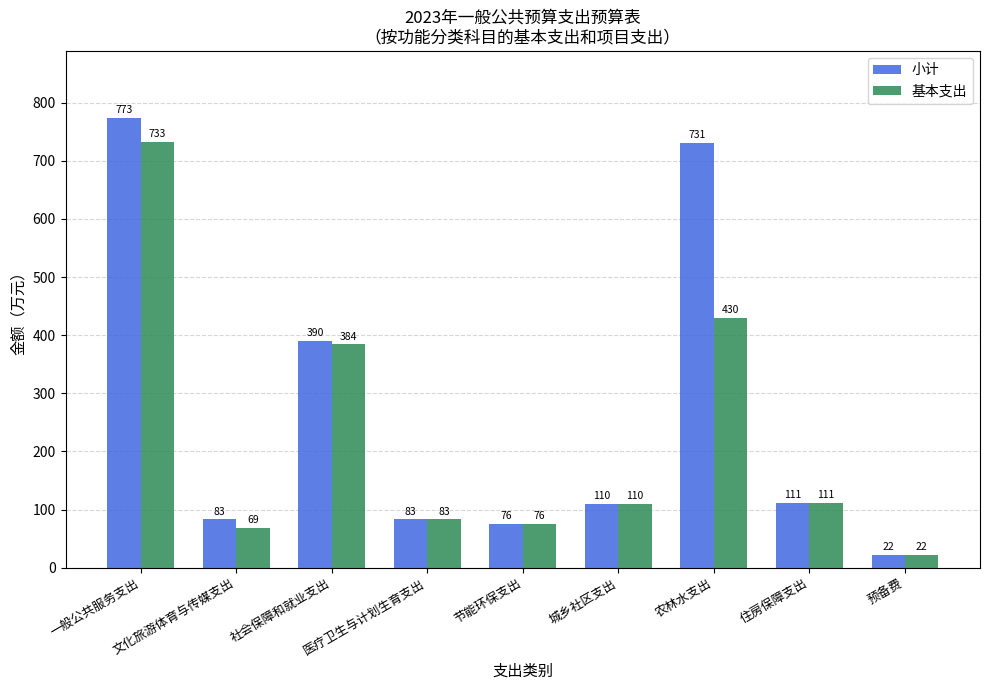

True or false: 小计 has a value of 390 at 社会保障和就业支出.

True